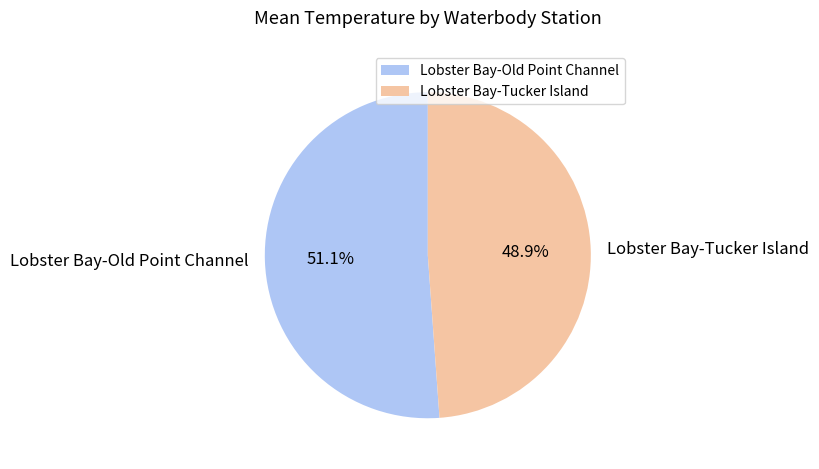

Is Lobster Bay-Old Point Channel the majority of the pie?

Yes